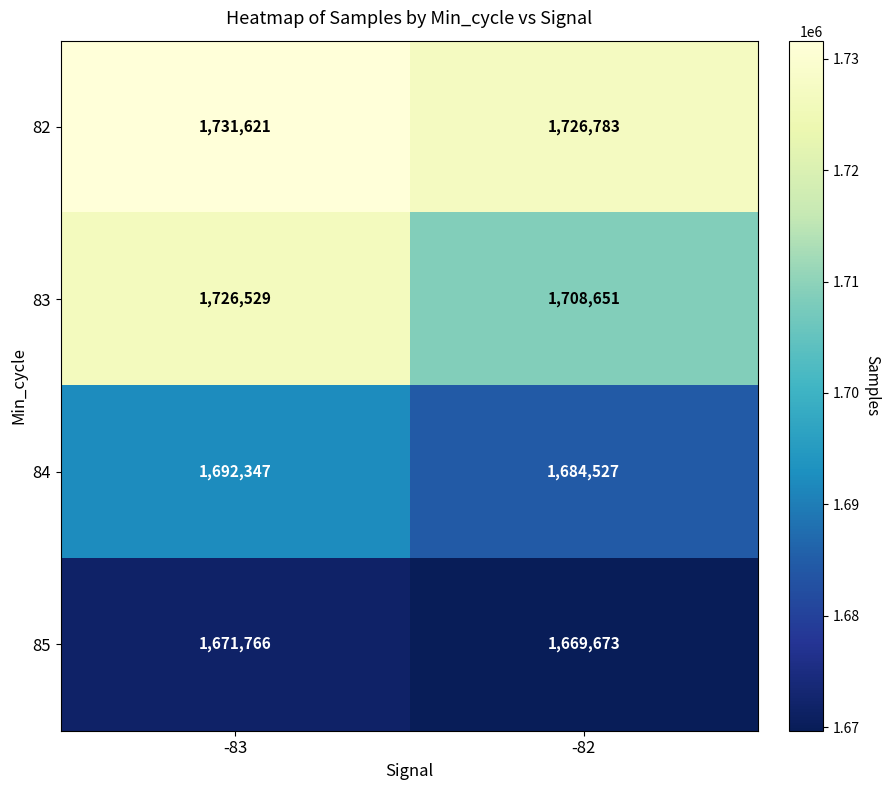

What is the total value across all series at -83?

6822263